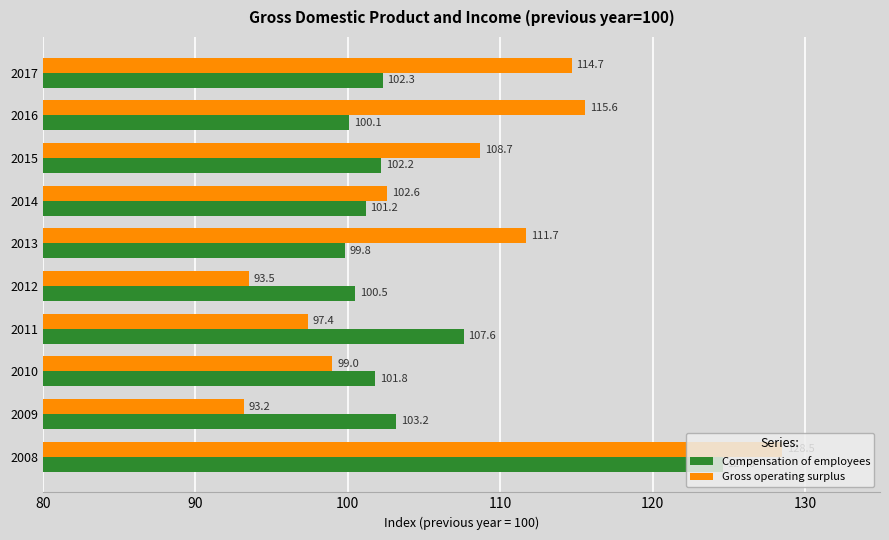

What is the approximate value of Gross operating surplus at 2009?

93.2